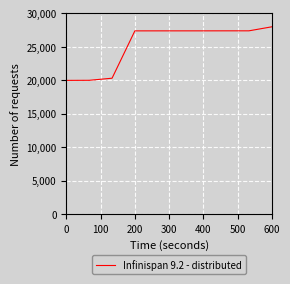

What is the difference between the second highest and second lowest values?

7387.5